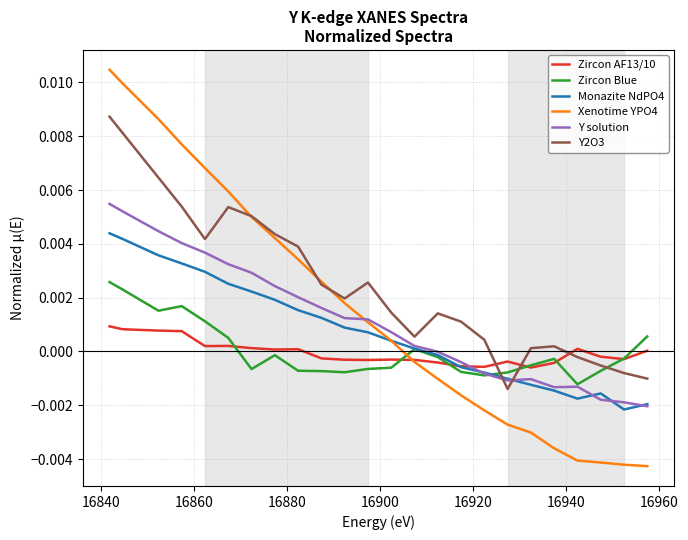

Which series has the largest total across all categories?

Y2O3